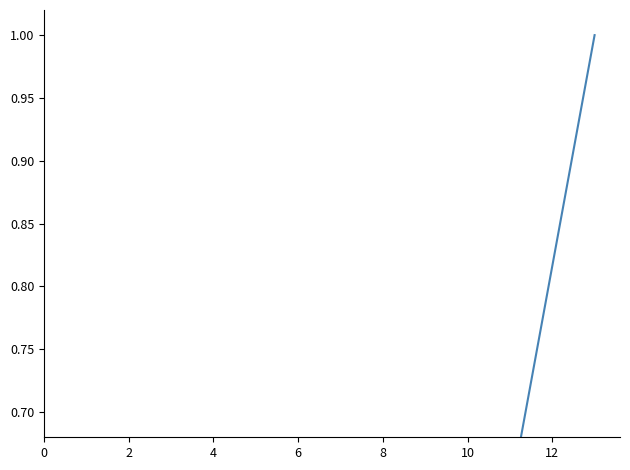

The value at 6 is 0.1. True or false?

True